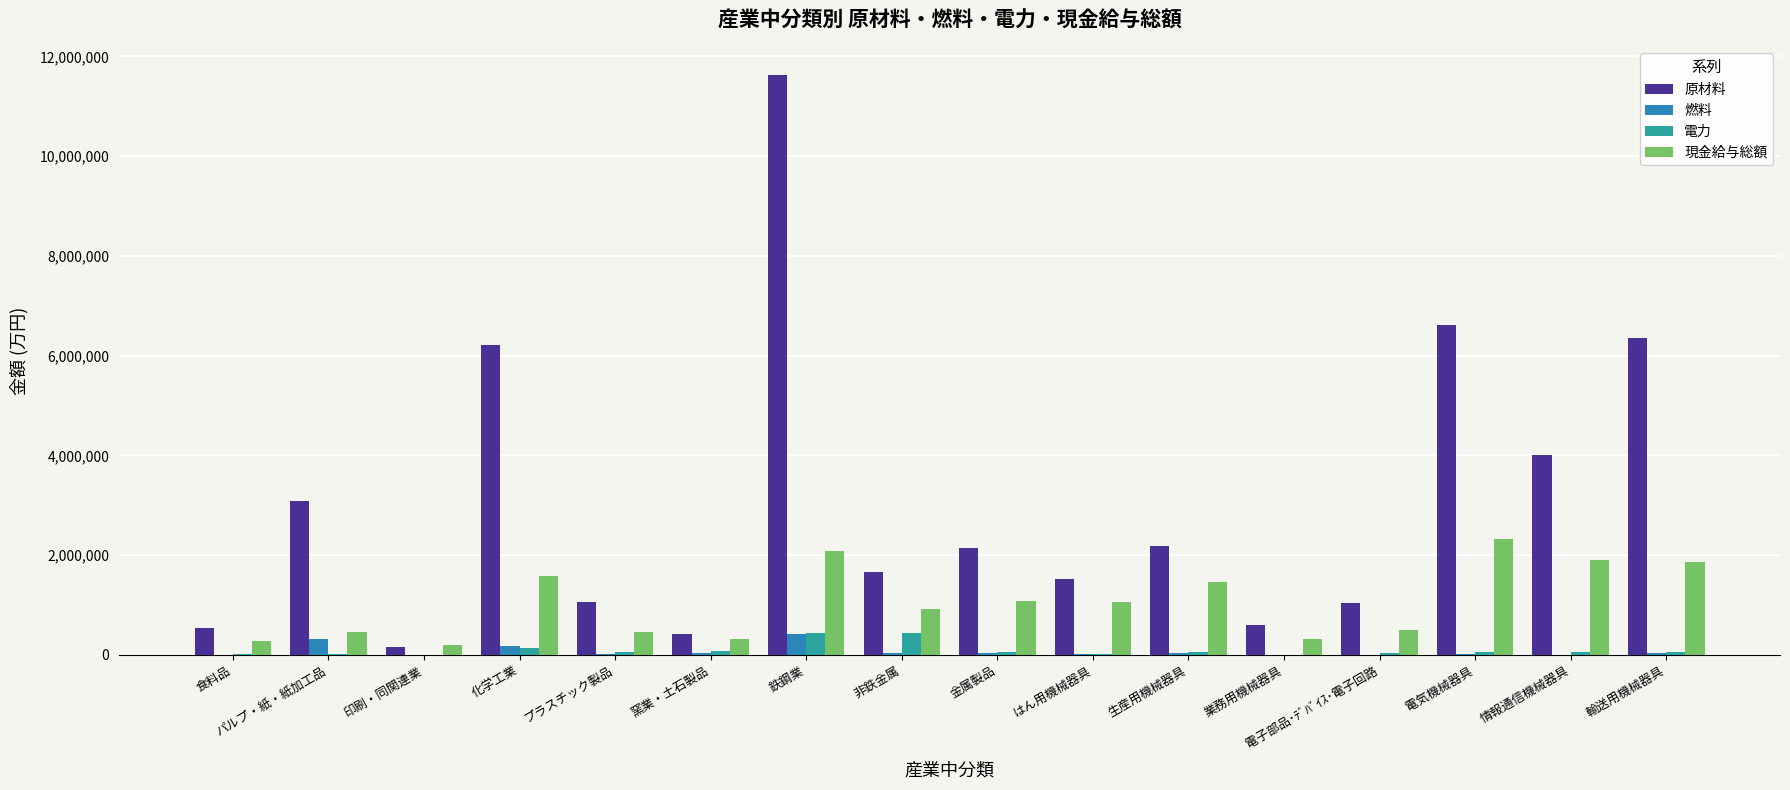

Which category has the highest value across all series?

鉄鋼業